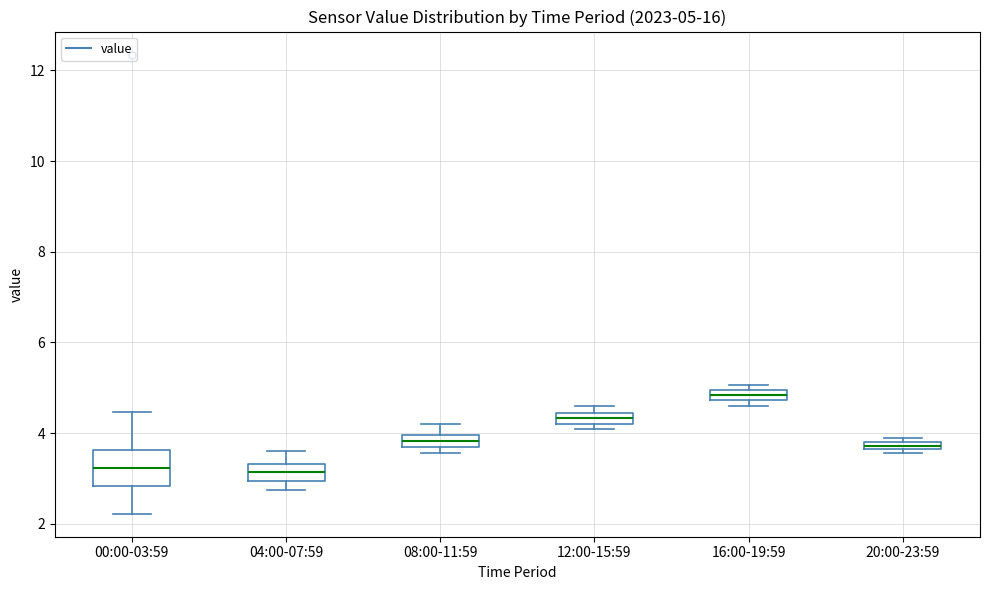

Which box is the tallest, from its lower edge to its upper edge?

00:00-03:59